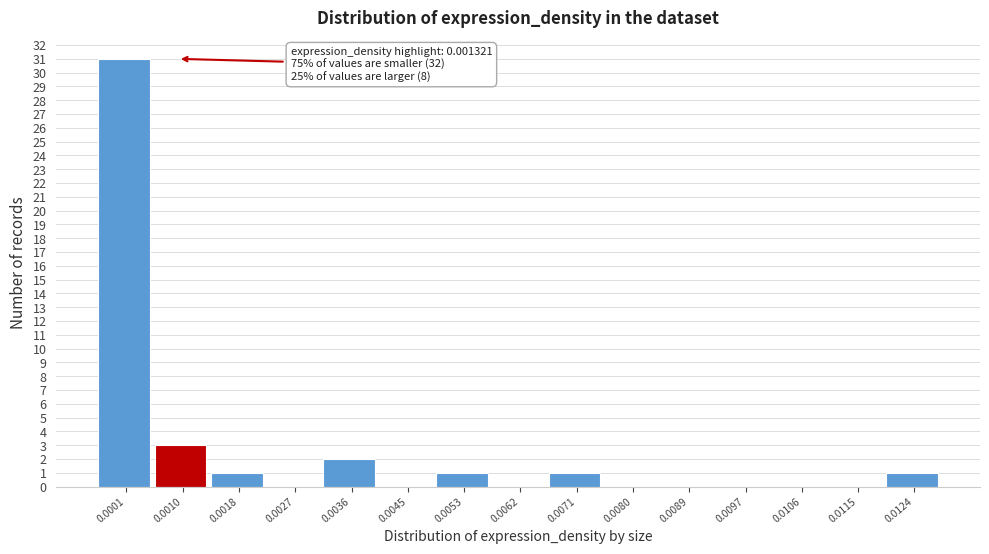

Reading left to right, transcribe all the data shown in this chart.

0.0001=31	0.0010=3	0.0018=1	0.0027=0	0.0036=2	0.0045=0	0.0053=1	0.0062=0	0.0071=1	0.0080=0	0.0089=0	0.0097=0	0.0106=0	0.0115=0	0.0124=1